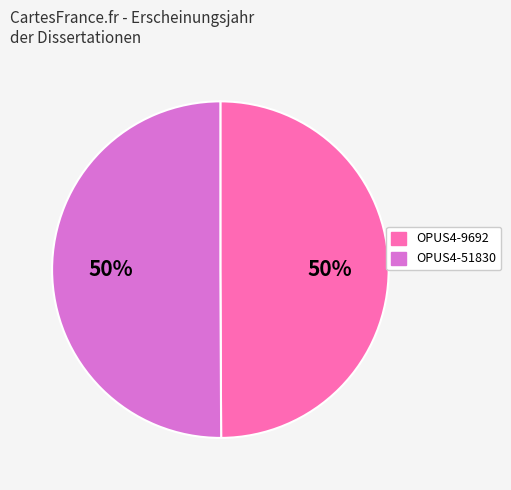

To the nearest percent, what percentage of the pie is OPUS4-51830?

50%